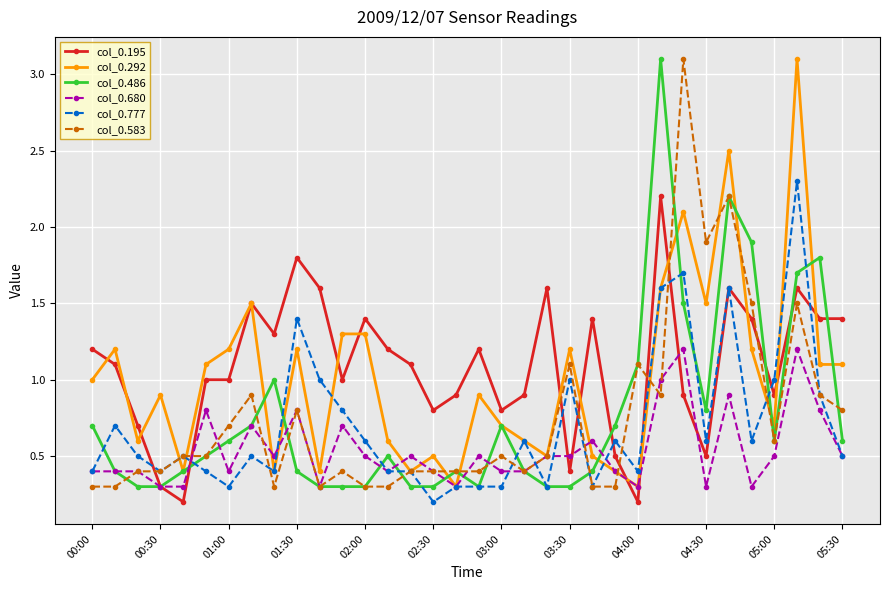

Reading left to right, list all the values displayed in this chart.

col_0.195: 1.2	1.1	0.7	0.3	0.2	1.0	1.0	1.5	1.3	1.8	1.6	1.0	1.4	1.2	1.1	0.8	0.9	1.2	0.8	0.9	1.6	0.4	1.4	0.5	0.2	2.2	0.9	0.5	1.6	1.4	0.9	1.6	1.4	1.4
col_0.292: 1.0	1.2	0.6	0.9	0.4	1.1	1.2	1.5	0.4	1.2	0.4	1.3	1.3	0.6	0.4	0.5	0.3	0.9	0.7	0.6	0.5	1.2	0.5	0.4	0.3	1.6	2.1	1.5	2.5	1.2	0.7	3.1	1.1	1.1
col_0.486: 0.7	0.4	0.3	0.3	0.4	0.5	0.6	0.7	1.0	0.4	0.3	0.3	0.3	0.5	0.3	0.3	0.4	0.3	0.7	0.4	0.3	0.3	0.4	0.7	1.1	3.1	1.5	0.8	2.2	1.9	0.6	1.7	1.8	0.6
col_0.680: 0.4	0.4	0.4	0.3	0.3	0.8	0.4	0.7	0.5	0.8	0.3	0.7	0.5	0.4	0.5	0.4	0.3	0.5	0.4	0.4	0.5	0.5	0.6	0.4	0.3	1.0	1.2	0.3	0.9	0.3	0.5	1.2	0.8	0.5
col_0.777: 0.4	0.7	0.5	0.4	0.5	0.4	0.3	0.5	0.4	1.4	1.0	0.8	0.6	0.4	0.4	0.2	0.3	0.3	0.3	0.6	0.3	1.0	0.3	0.6	0.4	1.6	1.7	0.6	1.6	0.6	1.0	2.3	0.9	0.5
col_0.583: 0.3	0.3	0.4	0.4	0.5	0.5	0.7	0.9	0.3	0.8	0.3	0.4	0.3	0.3	0.4	0.4	0.4	0.4	0.5	0.4	0.5	1.1	0.3	0.3	1.1	0.9	3.1	1.9	2.2	1.5	0.6	1.5	0.9	0.8